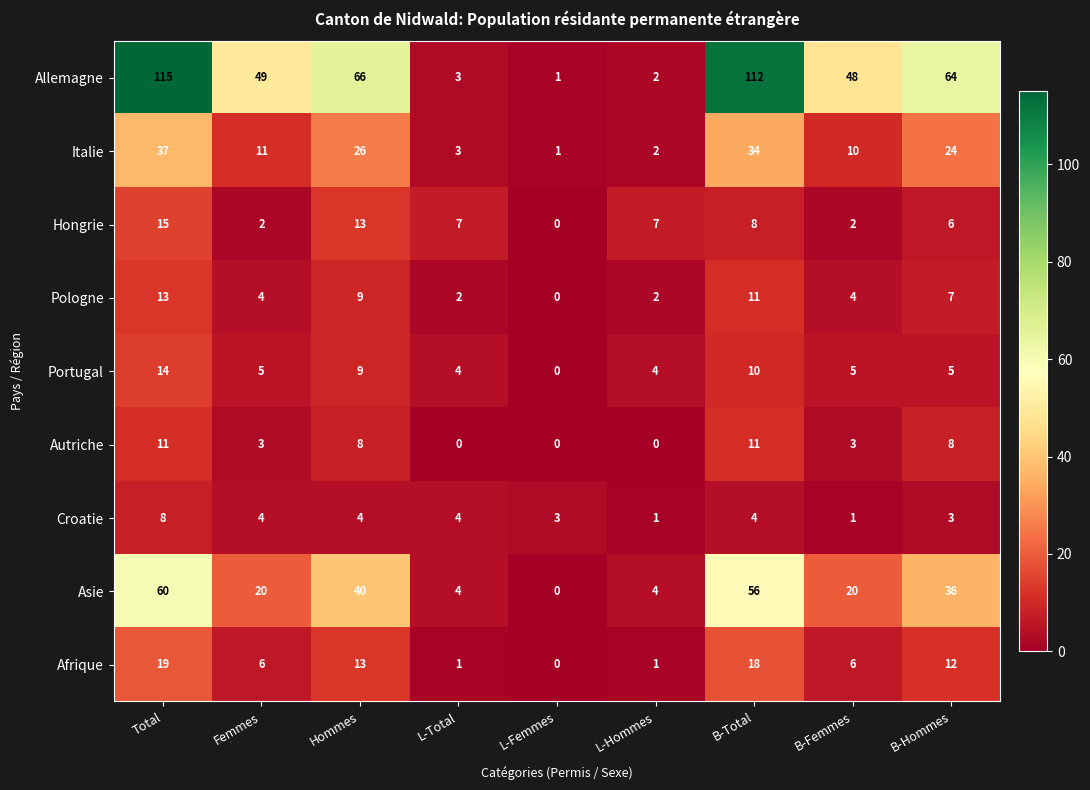

How many data points in Autriche are less than 3?

3